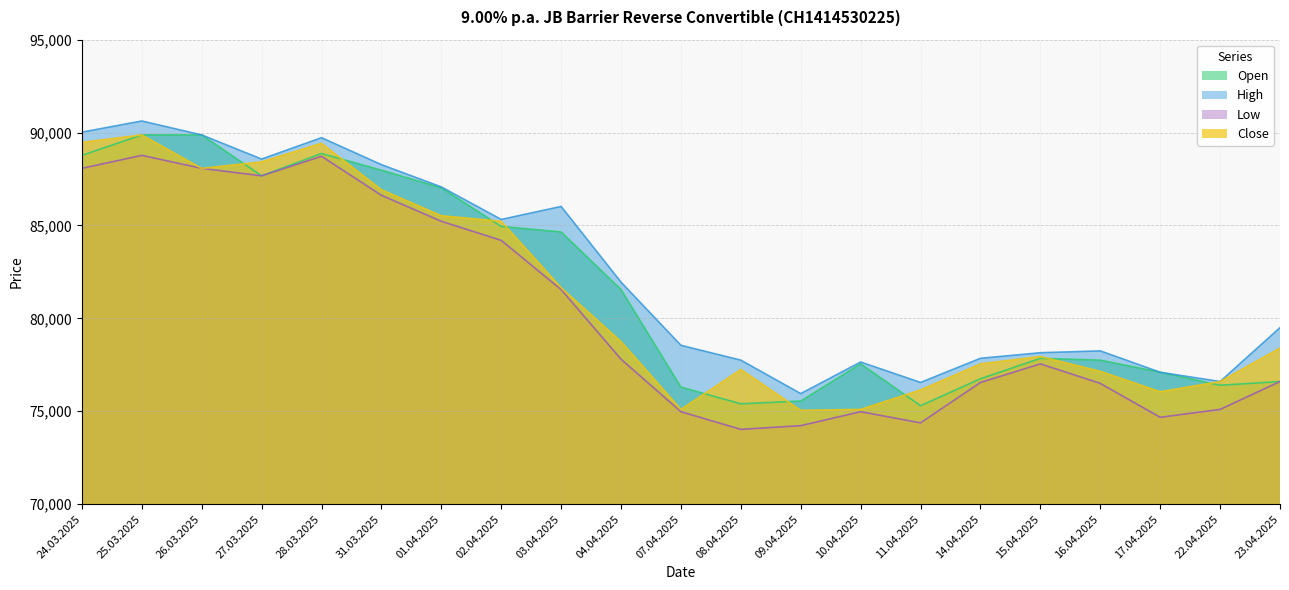

What is the sum of all Close values?

1705700